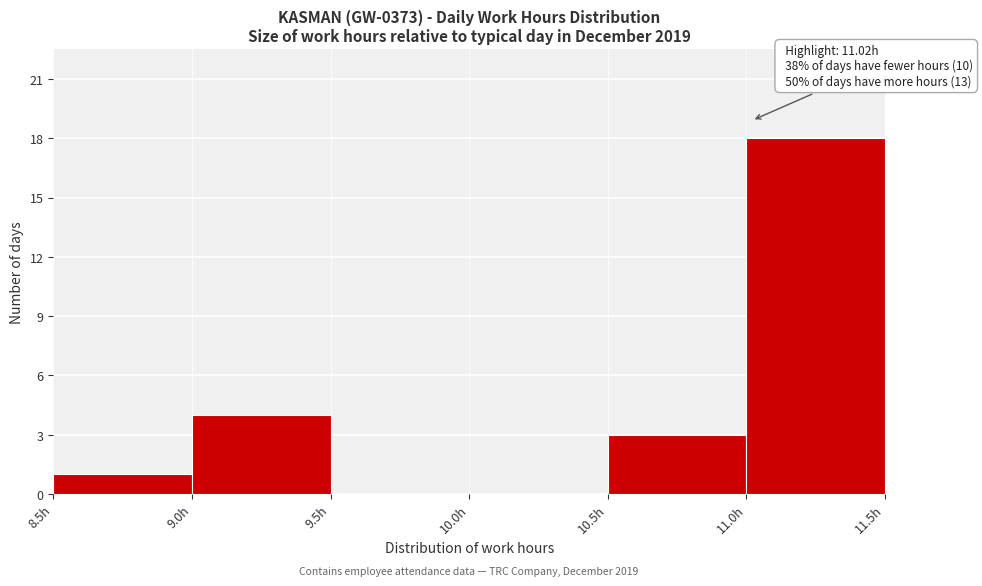

Which range on the x-axis has the tallest bar?

11.0 to 11.5